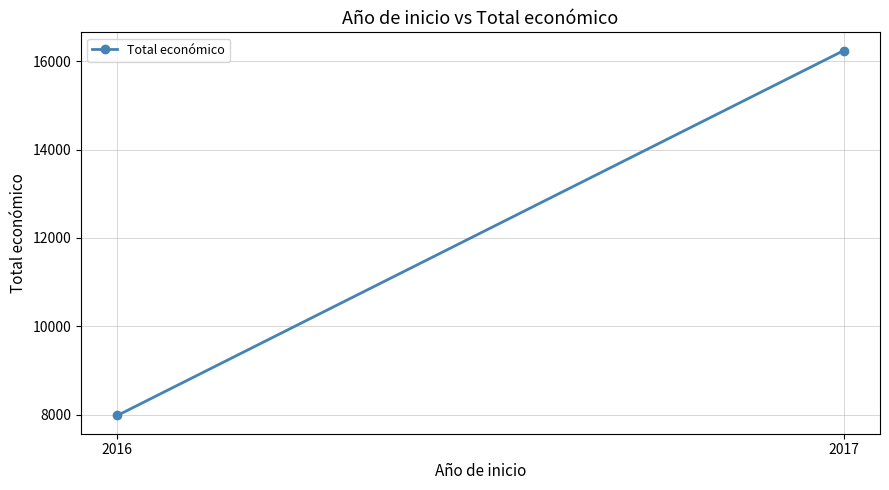

The value at 2017 is 16240. True or false?

True